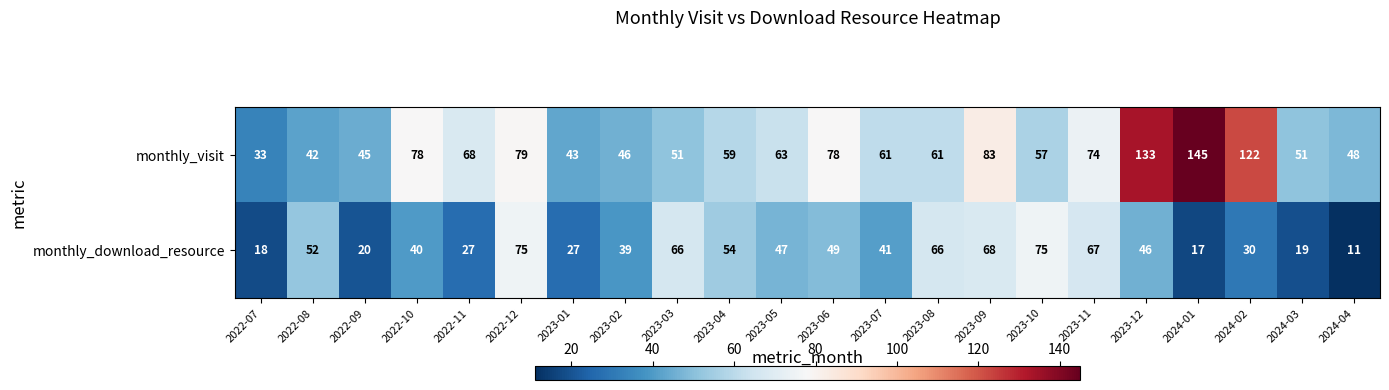

What is the difference between the second highest and minimum values in the monthly_download_resource series?

64